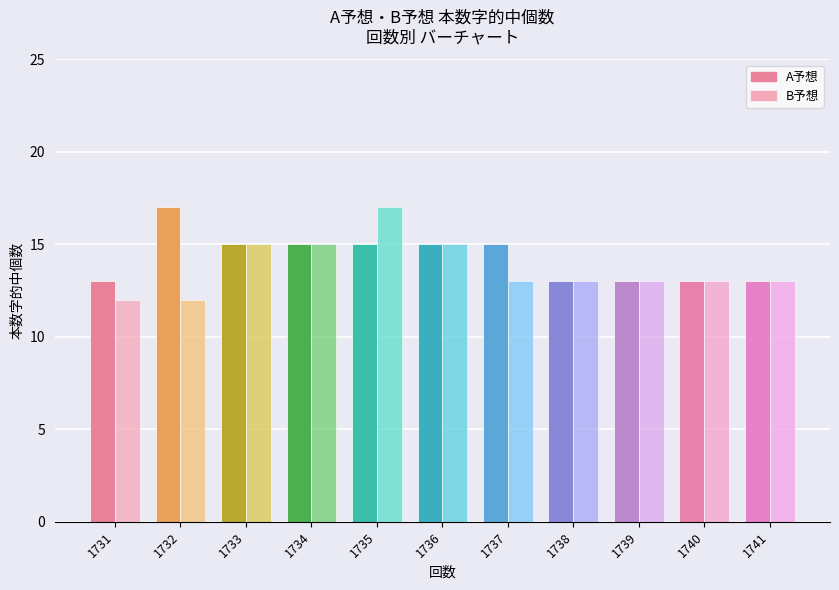

At which category is the sum across all series the highest?

1735